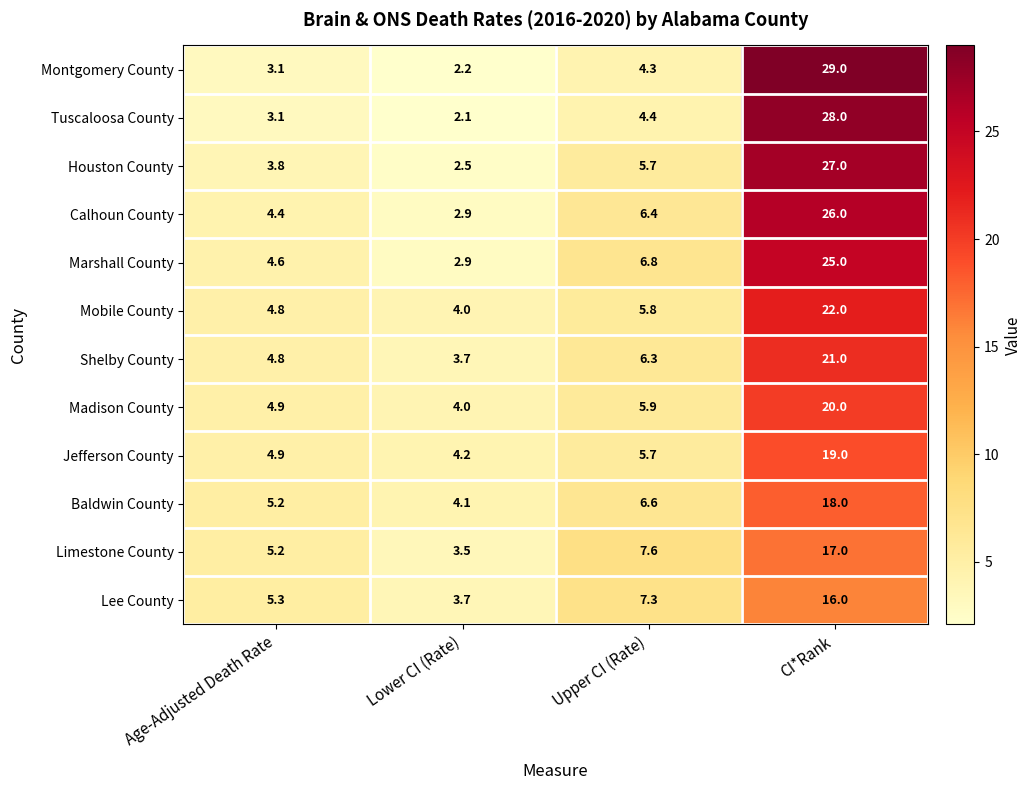

What is the difference between the maximum and minimum values in the Jefferson County series?

14.8